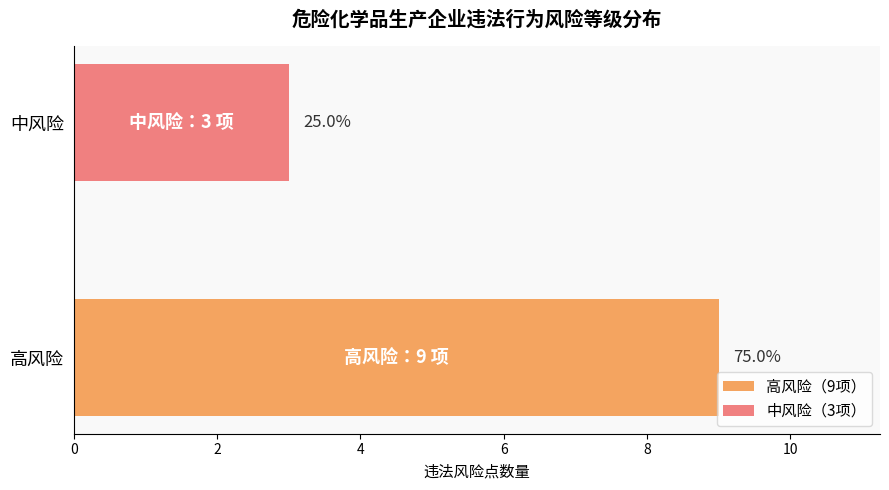

The chart shows a value of 3 at 中风险. True or false?

True